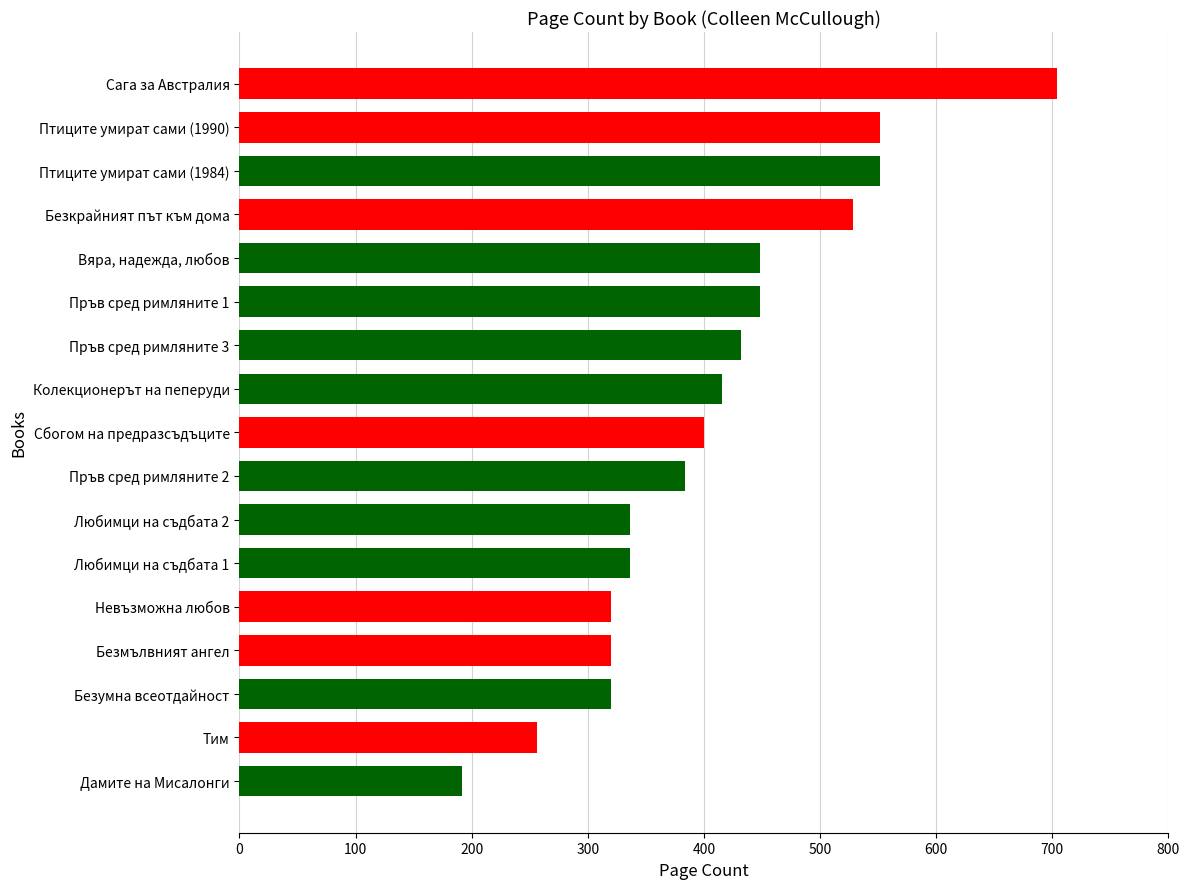

Reading top to bottom, transcribe all the data shown in this chart.

Сага за Австралия=704	Птиците умират сами (1990)=552	Птиците умират сами (1984)=552	Безкрайният път към дома=528	Вяра, надежда, любов=448	Пръв сред римляните 1=448	Пръв сред римляните 3=432	Колекционерът на пеперуди=416	Сбогом на предразсъдъците=400	Пръв сред римляните 2=384	Любимци на съдбата 2=336	Любимци на съдбата 1=336	Невъзможна любов=320	Безмълвният ангел=320	Безумна всеотдайност=320	Тим=256	Дамите на Мисалонги=192